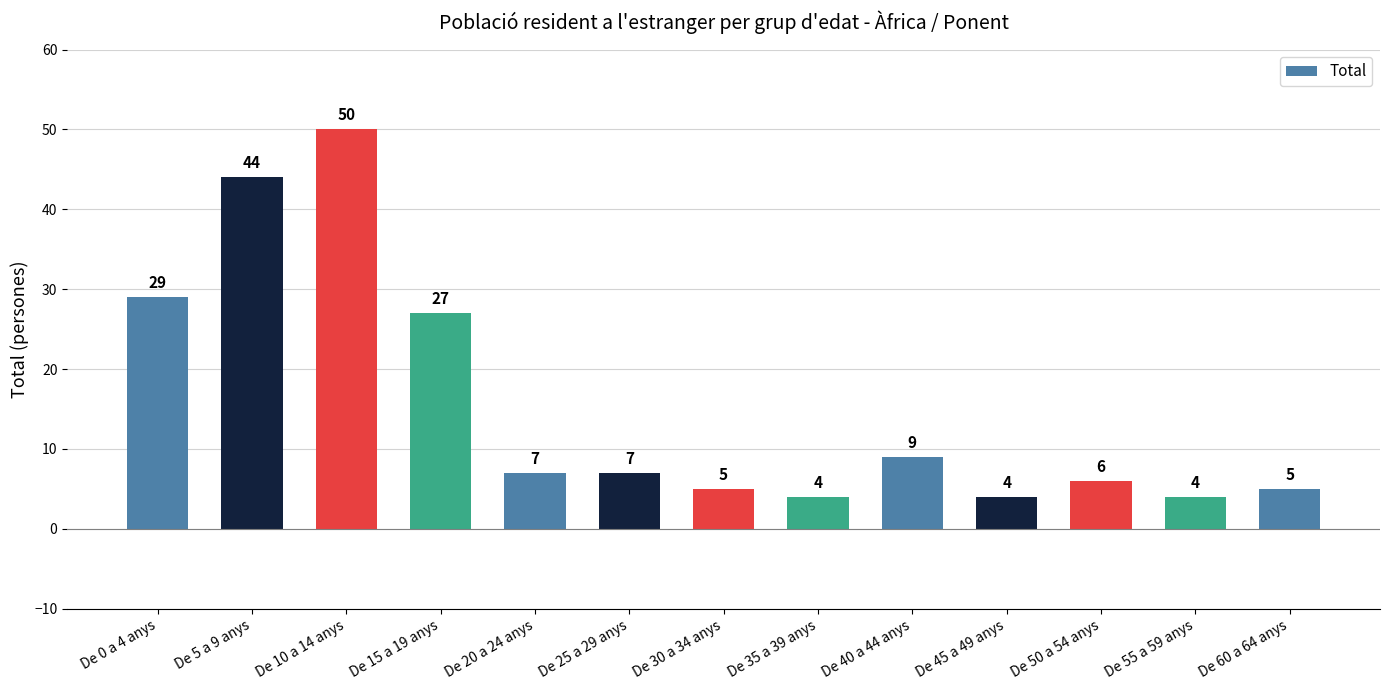

Reading right to left, extract all data points from this chart.

5	4	6	4	9	4	5	7	7	27	50	44	29